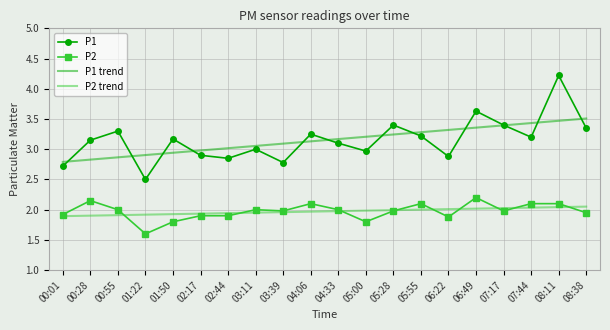

Which series has the largest range (max minus min)?

P1